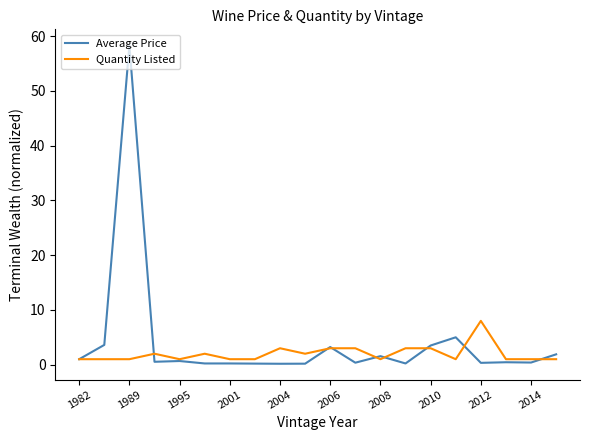

Rank the series by their maximum value, from highest to lowest.

Average Price, Quantity Listed